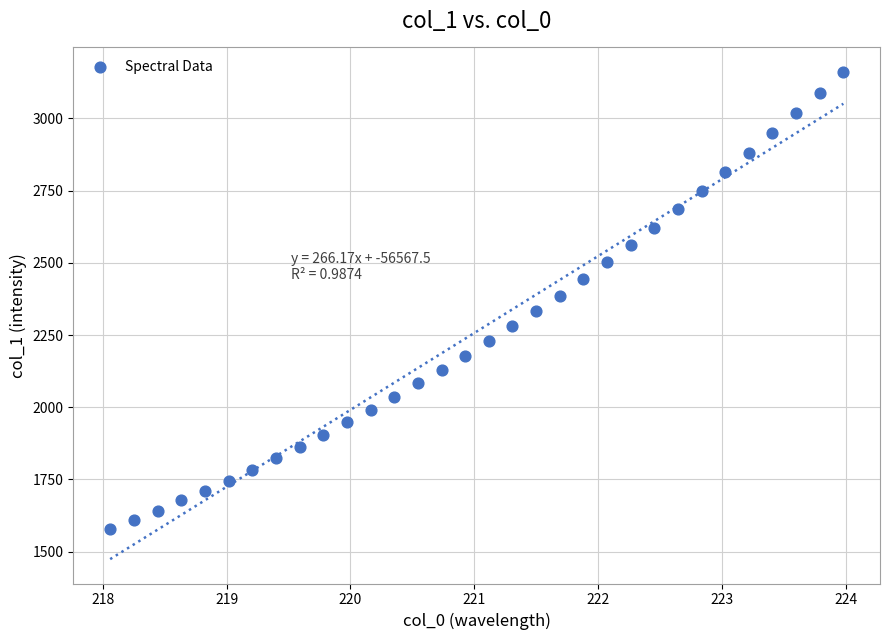

What is the range of Y values (max minus min)?

1582.1